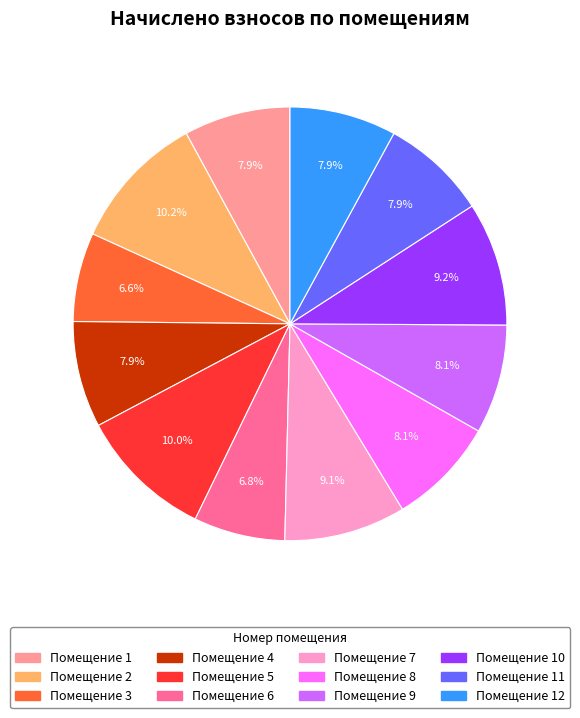

Is there a majority slice in this chart?

No